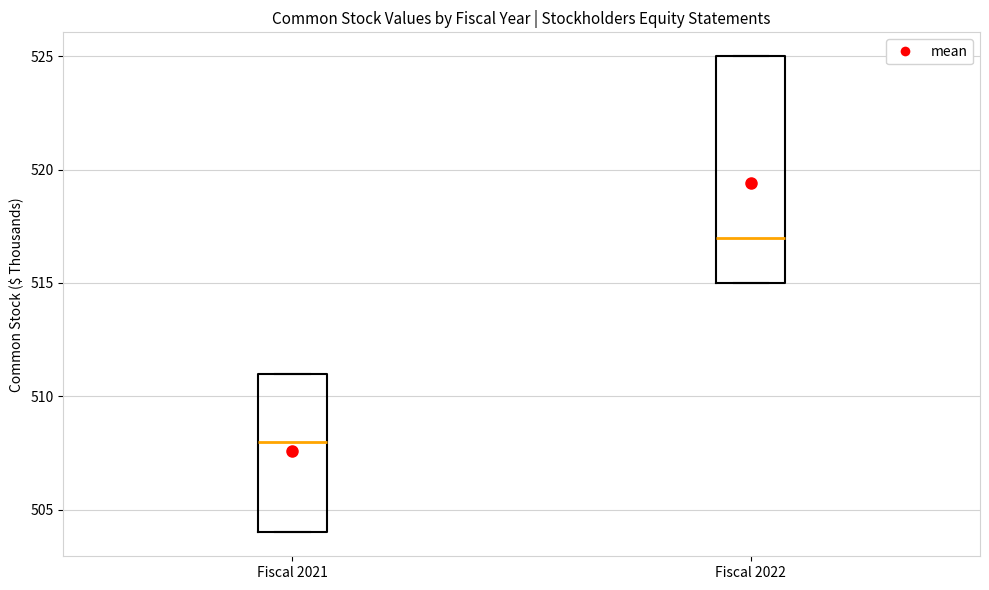

Reading left to right, transcribe this box plot: for each box, give where its median line is, the range the box spans, and where its two whiskers end, as read against the y-axis. The values are not printed on the chart, so give them approximately, as read against the axis.

Fiscal 2021: median 508, box 504 to 511, whiskers 504 to 511
Fiscal 2022: median 517, box 515 to 525, whiskers 515 to 525